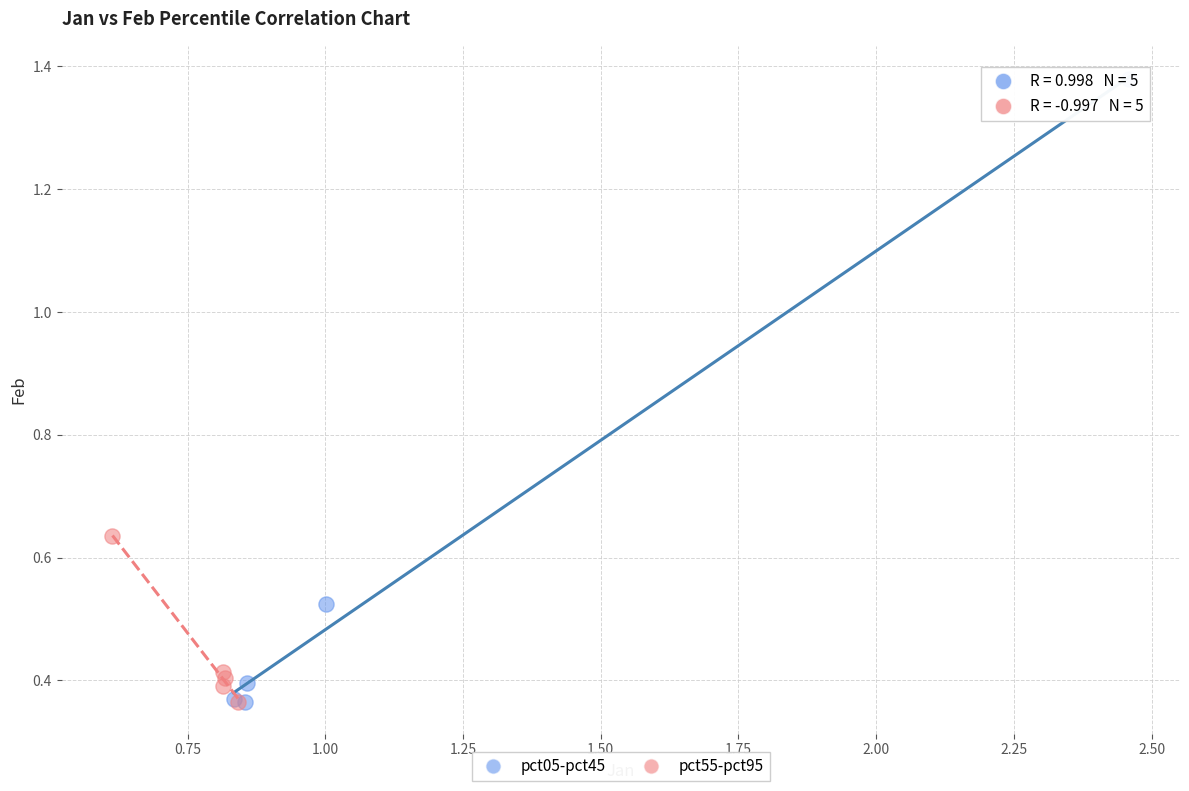

Which series has the largest Y range (max minus min)?

pct05-pct45